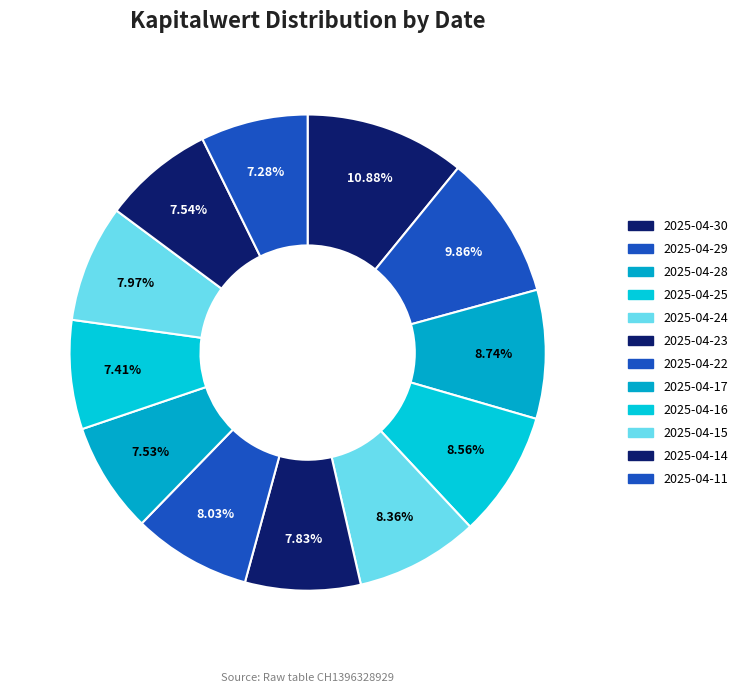

Combined, do 2025-04-15 and 2025-04-22 account for over 50%?

No